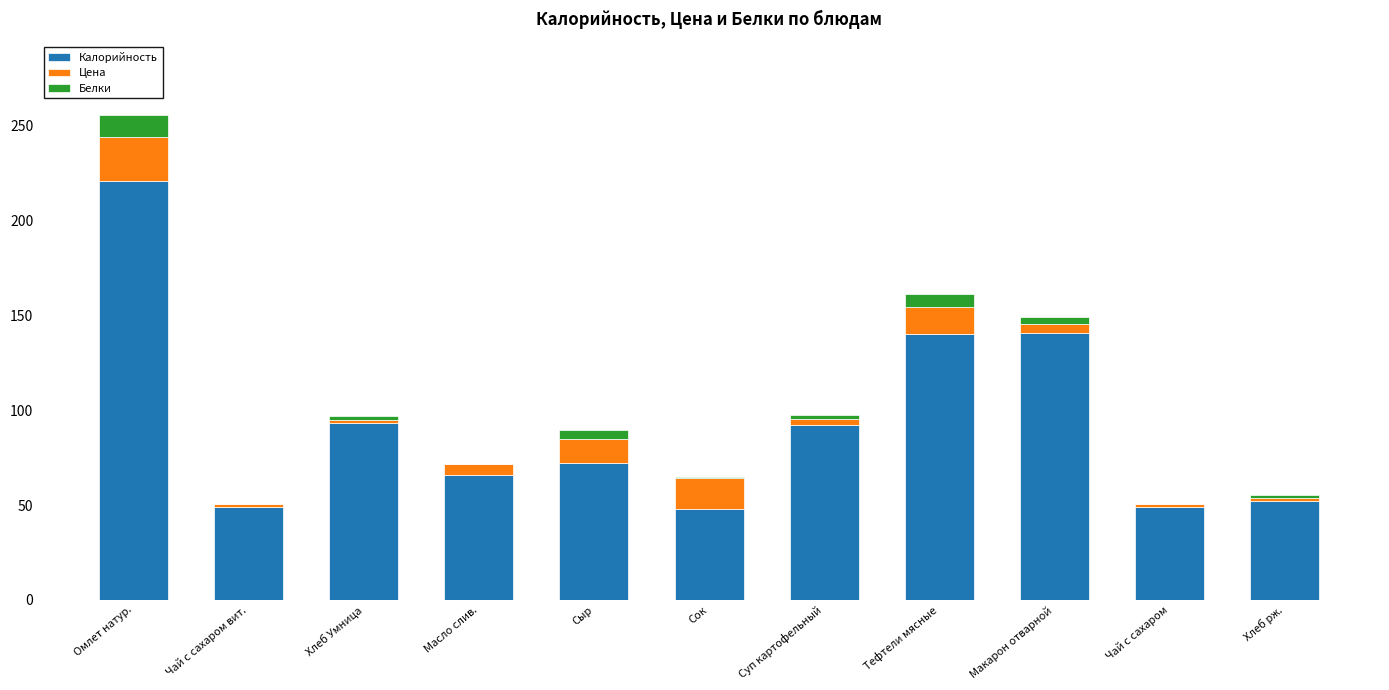

What is the sum of all Калорийность values?

1023.1